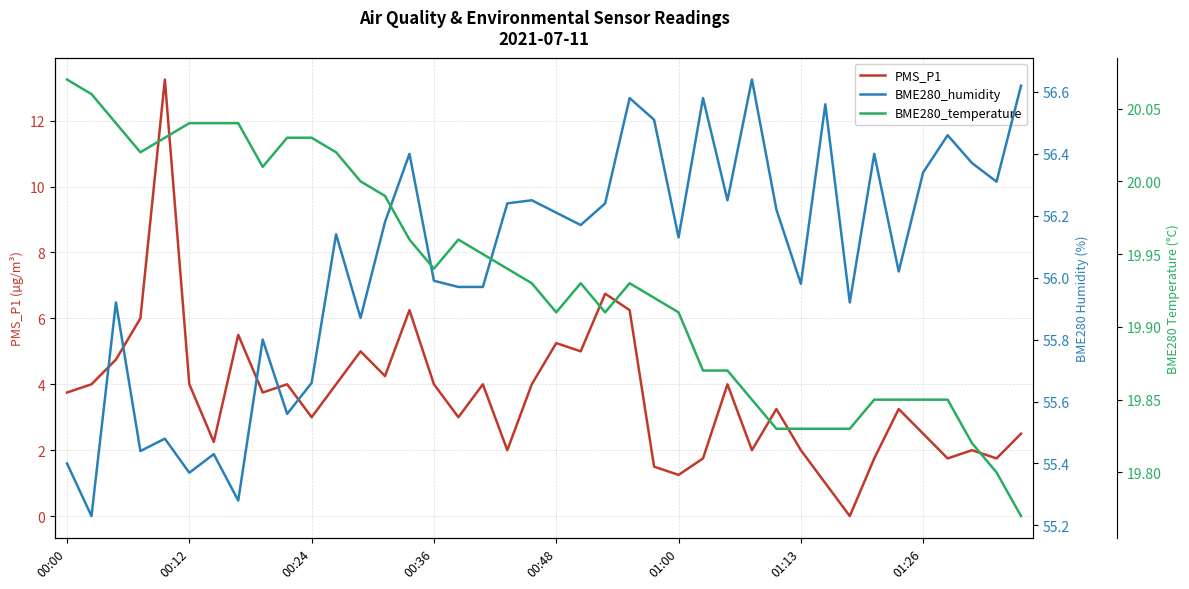

Is it true that BME280_temperature equals 7.1 at 8?

False